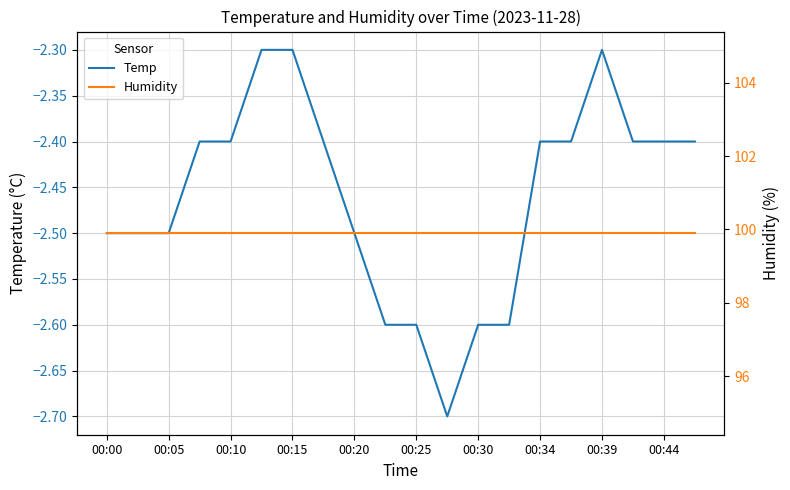

List the series in order of their peak value, highest first.

Humidity, Temp